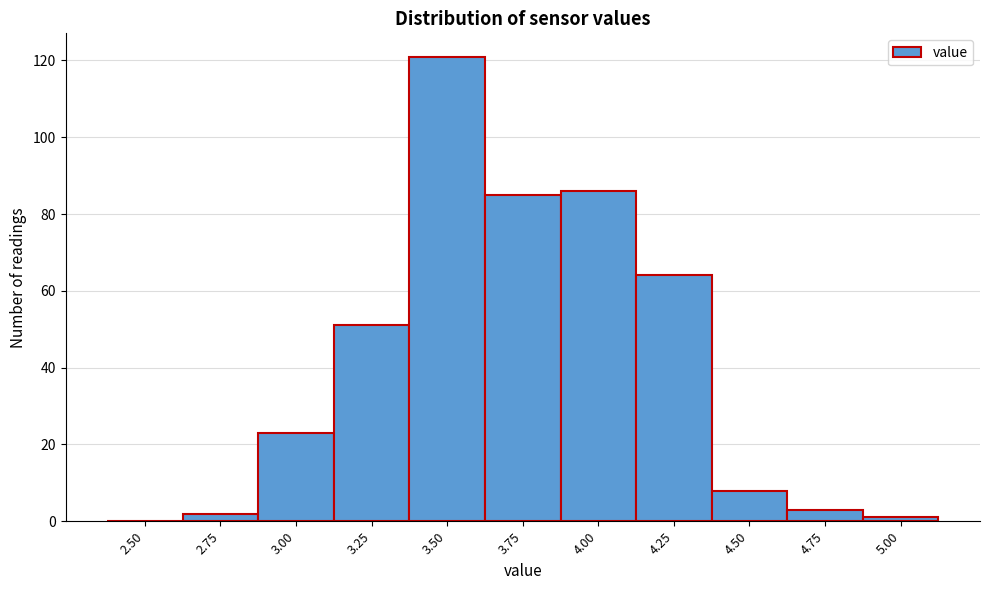

Reading left to right, list all the values displayed in this chart.

2.50=0	2.75=2	3.00=23	3.25=51	3.50=121	3.75=85	4.00=86	4.25=64	4.50=8	4.75=3	5.00=1